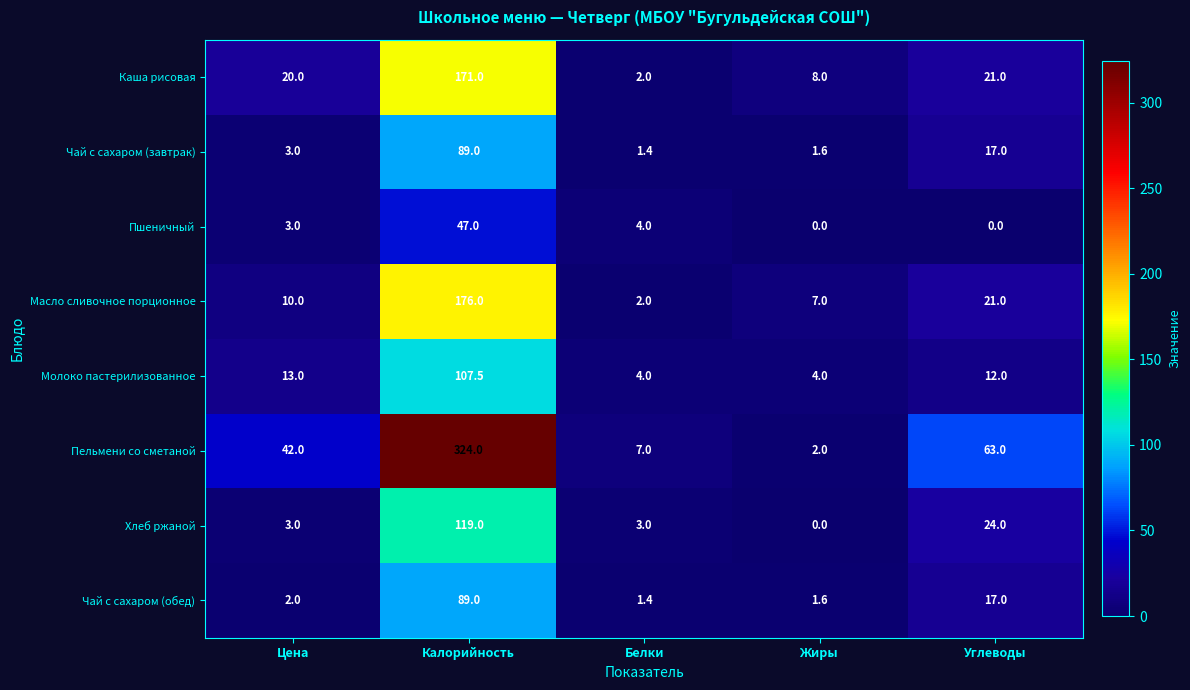

What is the spread (max minus min) of values at Белки?

5.6